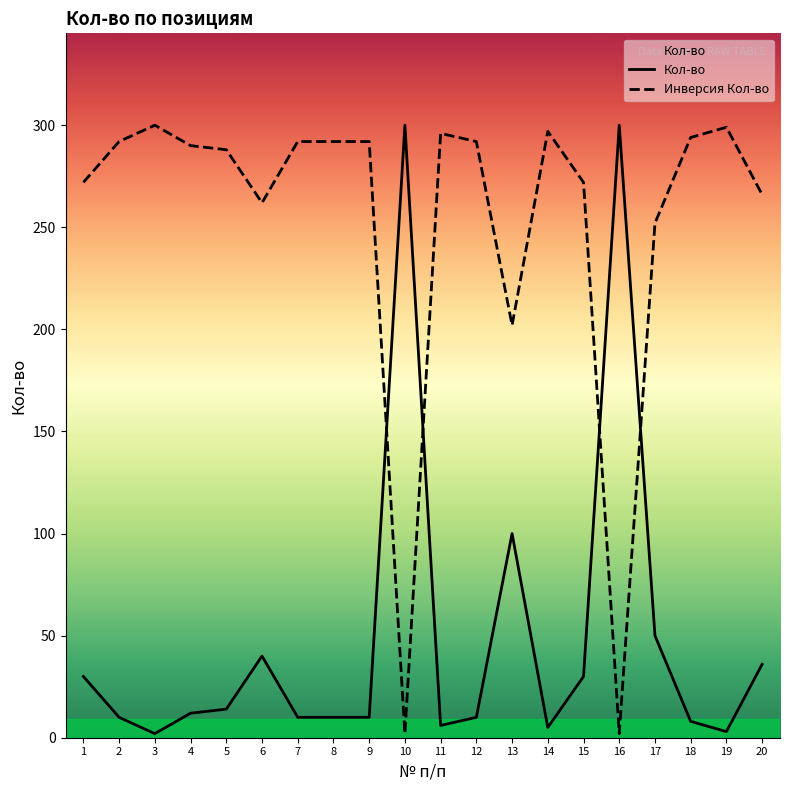

List the series in order of their overall mean, highest first.

Инверсия Кол-во, Кол-во